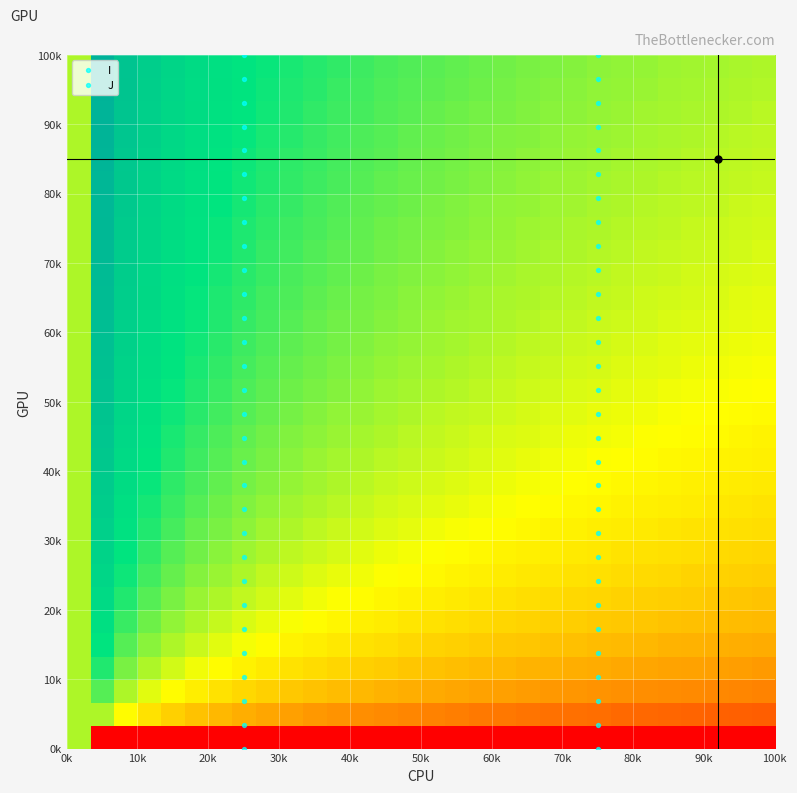

What is the greatest value displayed?

1.0